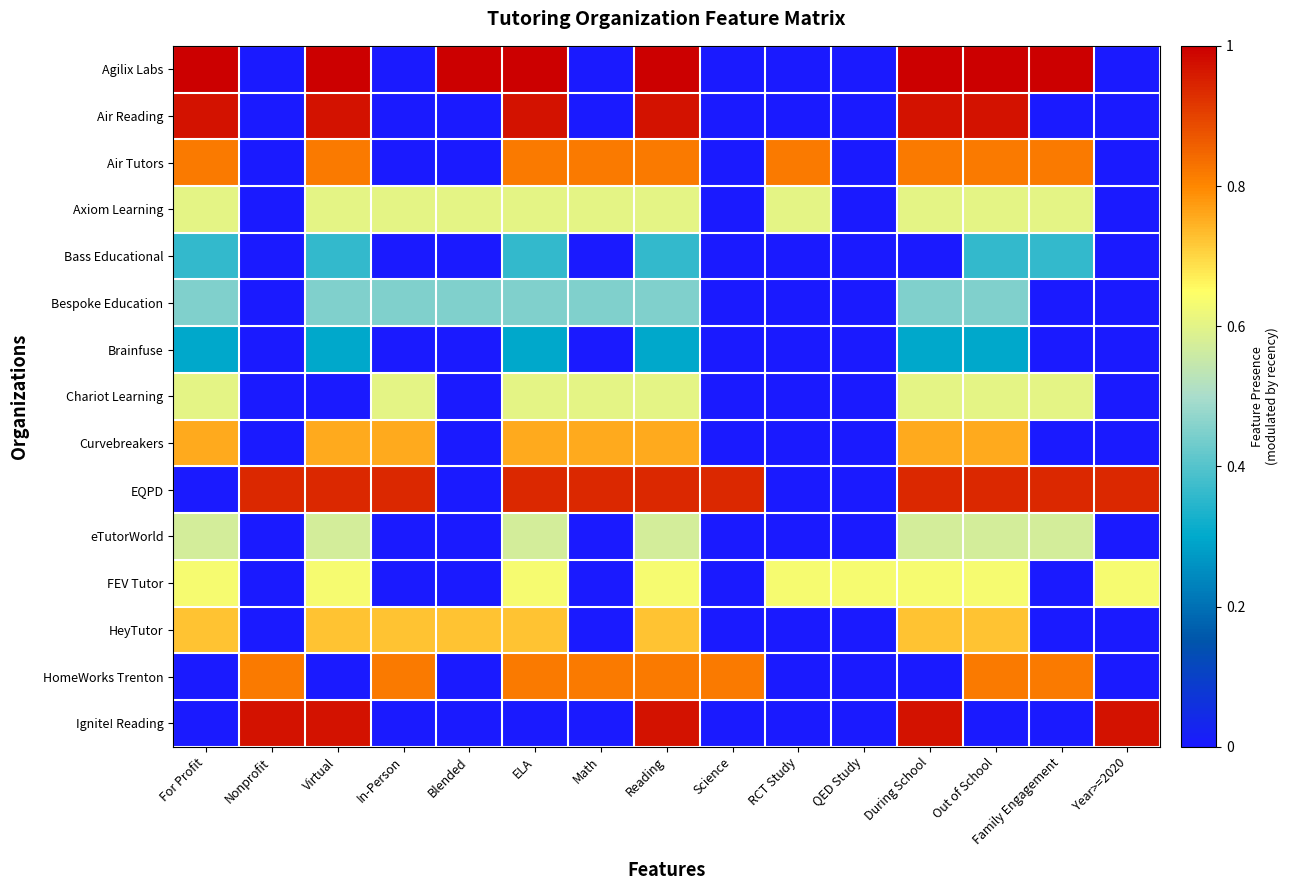

Reading left to right, list all the values displayed in this chart.

Agilix Labs: For Profit=1.0	Nonprofit=0.0	Virtual=1.0	In-Person=0.0	Blended=1.0	ELA=1.0	Math=0.0	Reading=1.0	Science=0.0	RCT Study=0.0	QED Study=0.0	During School=1.0	Out of School=1.0	Family Engagement=1.0	Year>=2020=0.0
Air Reading: For Profit=1.0	Nonprofit=0.0	Virtual=1.0	In-Person=0.0	Blended=0.0	ELA=1.0	Math=0.0	Reading=1.0	Science=0.0	RCT Study=0.0	QED Study=0.0	During School=1.0	Out of School=1.0	Family Engagement=0.0	Year>=2020=0.0
Air Tutors: For Profit=0.8	Nonprofit=0.0	Virtual=0.8	In-Person=0.0	Blended=0.0	ELA=0.8	Math=0.8	Reading=0.8	Science=0.0	RCT Study=0.8	QED Study=0.0	During School=0.8	Out of School=0.8	Family Engagement=0.8	Year>=2020=0.0
Axiom Learning: For Profit=0.6	Nonprofit=0.0	Virtual=0.6	In-Person=0.6	Blended=0.6	ELA=0.6	Math=0.6	Reading=0.6	Science=0.0	RCT Study=0.6	QED Study=0.0	During School=0.6	Out of School=0.6	Family Engagement=0.6	Year>=2020=0.0
Bass Educational: For Profit=0.4	Nonprofit=0.0	Virtual=0.4	In-Person=0.0	Blended=0.0	ELA=0.4	Math=0.0	Reading=0.4	Science=0.0	RCT Study=0.0	QED Study=0.0	During School=0.0	Out of School=0.4	Family Engagement=0.4	Year>=2020=0.0
Bespoke Education: For Profit=0.5	Nonprofit=0.0	Virtual=0.5	In-Person=0.5	Blended=0.5	ELA=0.5	Math=0.5	Reading=0.5	Science=0.0	RCT Study=0.0	QED Study=0.0	During School=0.5	Out of School=0.5	Family Engagement=0.0	Year>=2020=0.0
Brainfuse: For Profit=0.3	Nonprofit=0.0	Virtual=0.3	In-Person=0.0	Blended=0.0	ELA=0.3	Math=0.0	Reading=0.3	Science=0.0	RCT Study=0.0	QED Study=0.0	During School=0.3	Out of School=0.3	Family Engagement=0.0	Year>=2020=0.0
Chariot Learning: For Profit=0.6	Nonprofit=0.0	Virtual=0.0	In-Person=0.6	Blended=0.0	ELA=0.6	Math=0.6	Reading=0.6	Science=0.0	RCT Study=0.0	QED Study=0.0	During School=0.6	Out of School=0.6	Family Engagement=0.6	Year>=2020=0.0
Curvebreakers: For Profit=0.8	Nonprofit=0.0	Virtual=0.8	In-Person=0.8	Blended=0.0	ELA=0.8	Math=0.8	Reading=0.8	Science=0.0	RCT Study=0.0	QED Study=0.0	During School=0.8	Out of School=0.8	Family Engagement=0.0	Year>=2020=0.0
EQPD: For Profit=0.0	Nonprofit=0.9	Virtual=0.9	In-Person=0.9	Blended=0.0	ELA=0.9	Math=0.9	Reading=0.9	Science=0.9	RCT Study=0.0	QED Study=0.0	During School=0.9	Out of School=0.9	Family Engagement=0.9	Year>=2020=0.9
eTutorWorld: For Profit=0.6	Nonprofit=0.0	Virtual=0.6	In-Person=0.0	Blended=0.0	ELA=0.6	Math=0.0	Reading=0.6	Science=0.0	RCT Study=0.0	QED Study=0.0	During School=0.6	Out of School=0.6	Family Engagement=0.6	Year>=2020=0.0
FEV Tutor: For Profit=0.6	Nonprofit=0.0	Virtual=0.6	In-Person=0.0	Blended=0.0	ELA=0.6	Math=0.0	Reading=0.6	Science=0.0	RCT Study=0.6	QED Study=0.6	During School=0.6	Out of School=0.6	Family Engagement=0.0	Year>=2020=0.6
HeyTutor: For Profit=0.7	Nonprofit=0.0	Virtual=0.7	In-Person=0.7	Blended=0.7	ELA=0.7	Math=0.0	Reading=0.7	Science=0.0	RCT Study=0.0	QED Study=0.0	During School=0.7	Out of School=0.7	Family Engagement=0.0	Year>=2020=0.0
HomeWorks Trenton: For Profit=0.0	Nonprofit=0.8	Virtual=0.0	In-Person=0.8	Blended=0.0	ELA=0.8	Math=0.8	Reading=0.8	Science=0.8	RCT Study=0.0	QED Study=0.0	During School=0.0	Out of School=0.8	Family Engagement=0.8	Year>=2020=0.0
Ignite! Reading: For Profit=0.0	Nonprofit=1.0	Virtual=1.0	In-Person=0.0	Blended=0.0	ELA=0.0	Math=0.0	Reading=1.0	Science=0.0	RCT Study=0.0	QED Study=0.0	During School=1.0	Out of School=0.0	Family Engagement=0.0	Year>=2020=1.0